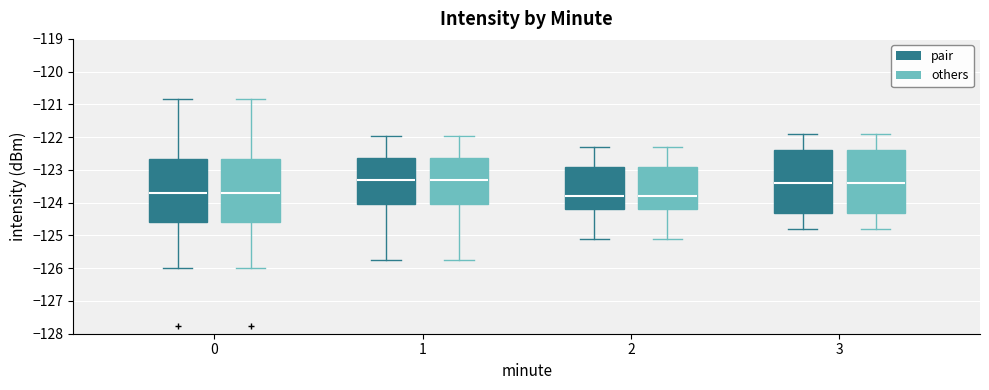

Reading left to right, transcribe this box plot: for each box, give where its median line is, the range the box spans, and where its two whiskers end, as read against the y-axis. The values are not printed on the chart, so give them approximately, as read against the axis.

0 (pair): median -123.7, box -124.6 to -122.7, whiskers -126.0 to -120.8
0 (others): median -123.7, box -124.6 to -122.7, whiskers -126.0 to -120.8
1 (pair): median -123.3, box -124.0 to -122.6, whiskers -125.7 to -122.0
1 (others): median -123.3, box -124.0 to -122.6, whiskers -125.7 to -122.0
2 (pair): median -123.8, box -124.2 to -122.9, whiskers -125.1 to -122.3
2 (others): median -123.8, box -124.2 to -122.9, whiskers -125.1 to -122.3
3 (pair): median -123.4, box -124.3 to -122.4, whiskers -124.8 to -121.9
3 (others): median -123.4, box -124.3 to -122.4, whiskers -124.8 to -121.9